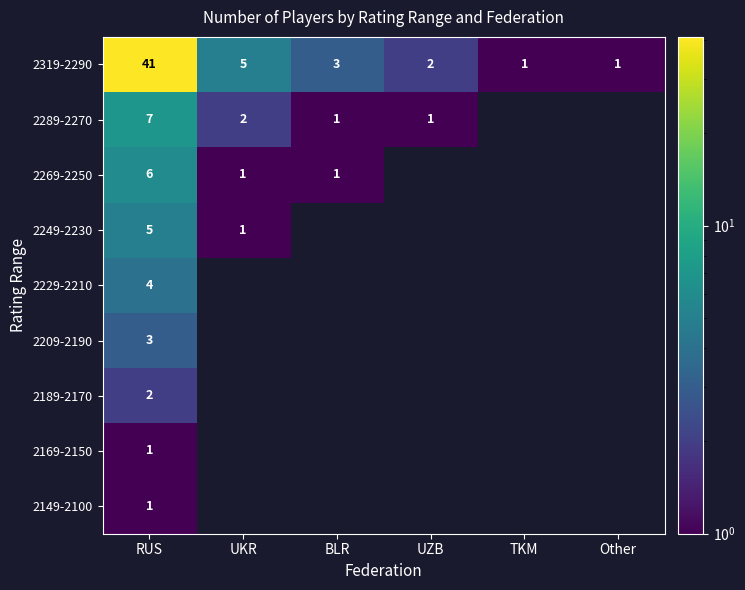

What is the sum of all 2319-2290 values?

53